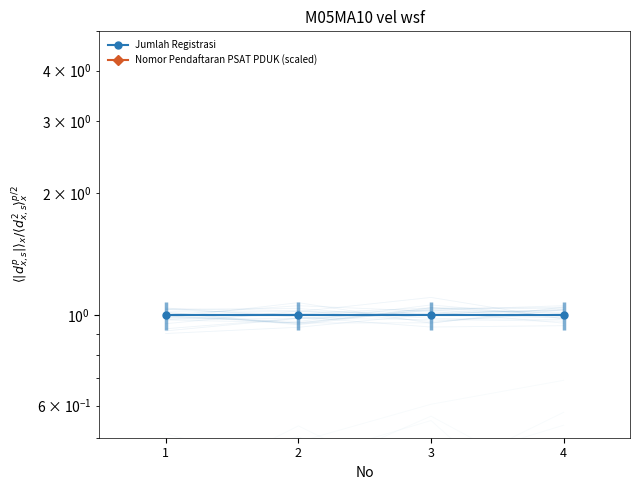

What is the value of the Nomor Pendaftaran PSAT PDUK (scaled) point at the 4th from the left?

0.4